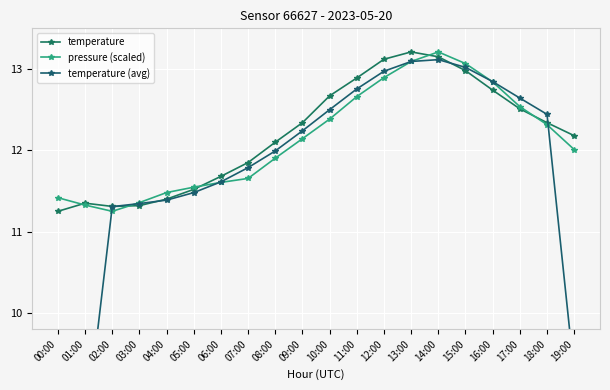

Rank the categories by pressure (scaled) value from highest to lowest.

14:00, 13:00, 15:00, 12:00, 16:00, 11:00, 17:00, 10:00, 18:00, 09:00, 19:00, 08:00, 07:00, 06:00, 05:00, 04:00, 00:00, 03:00, 01:00, 02:00